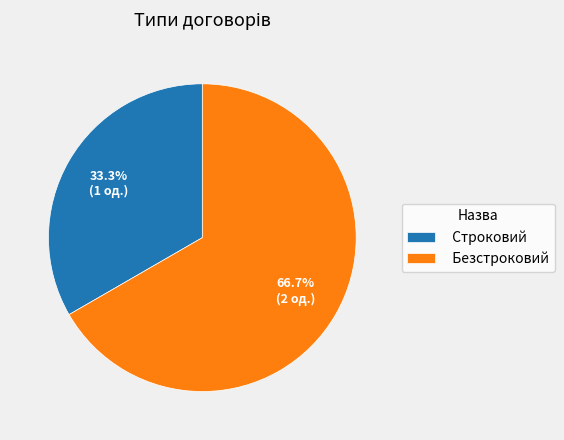

Which category has the biggest portion of the pie?

Безстроковий